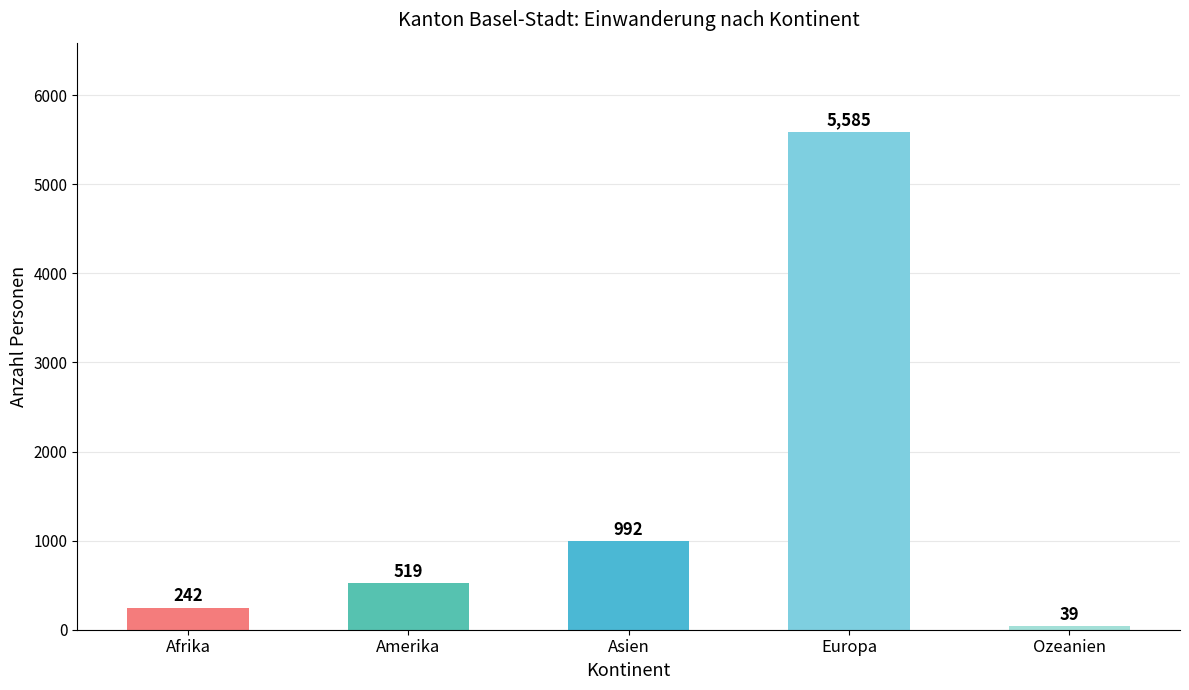

What is the ratio of the value at Amerika to the value at Ozeanien?

13.3